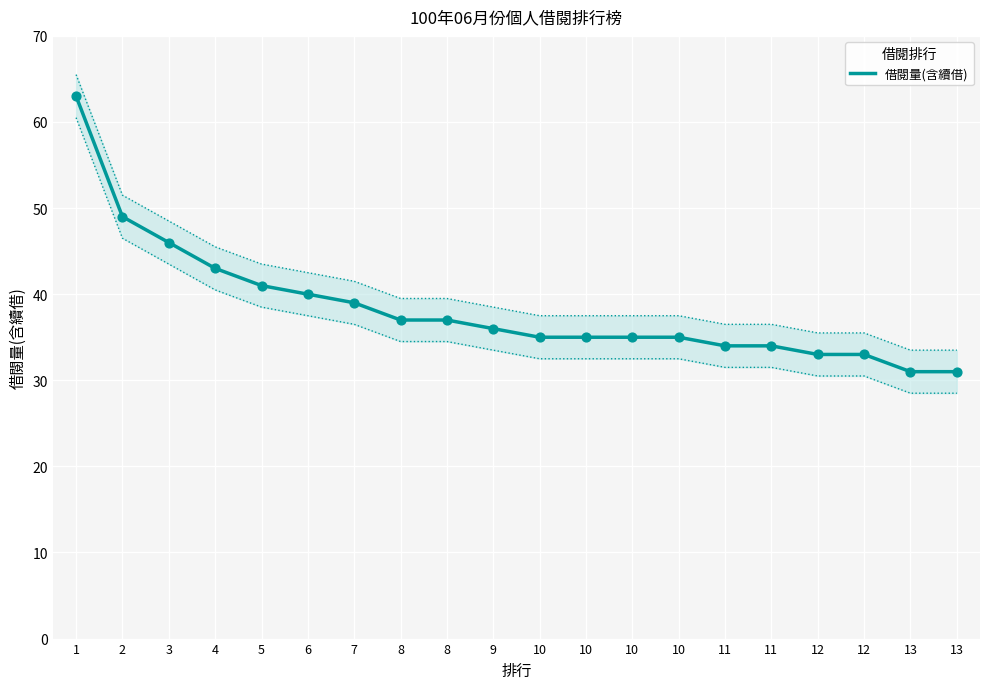

What is the change in value from 10 to 13?

-4